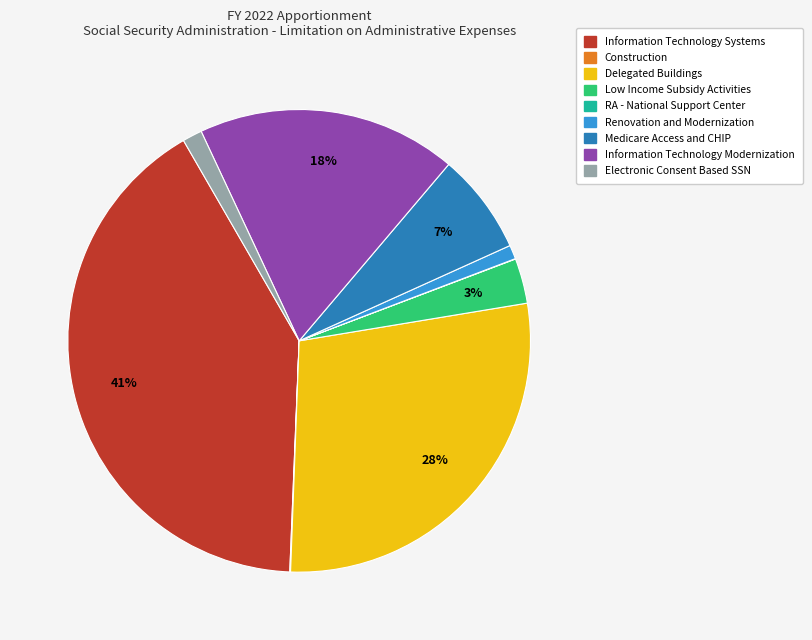

To the nearest percent, what is the difference between the Information Technology Systems and Delegated Buildings slice percentages?

13%